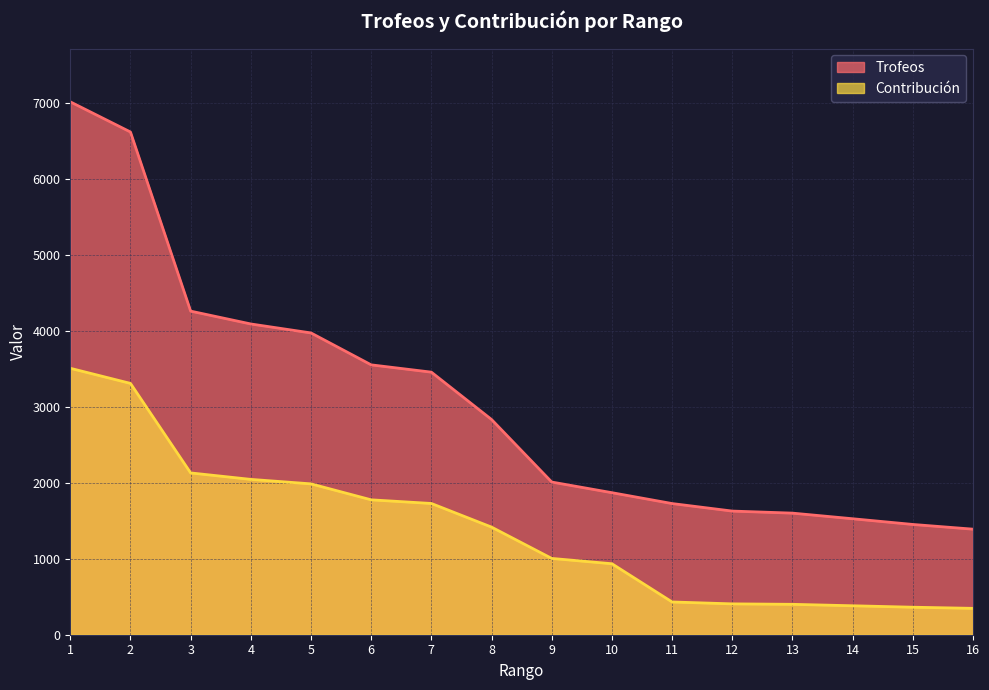

How many distinct data groups are displayed?

2